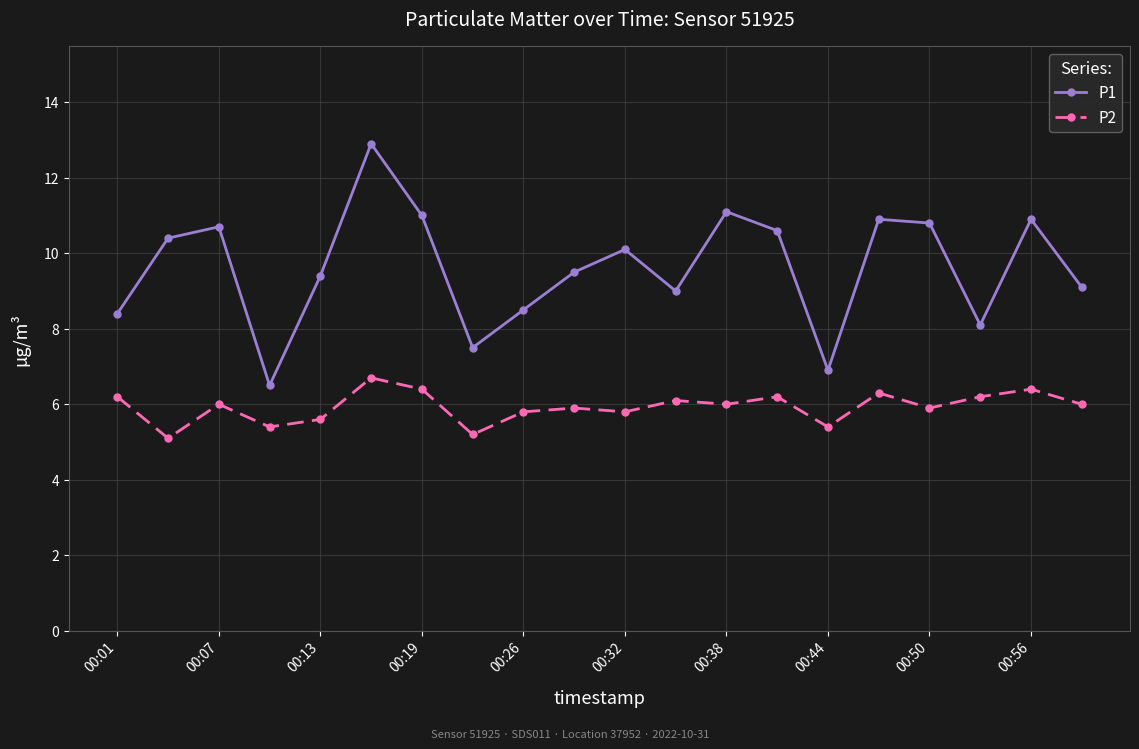

True or false: P1 and P2 cross at least once.

False